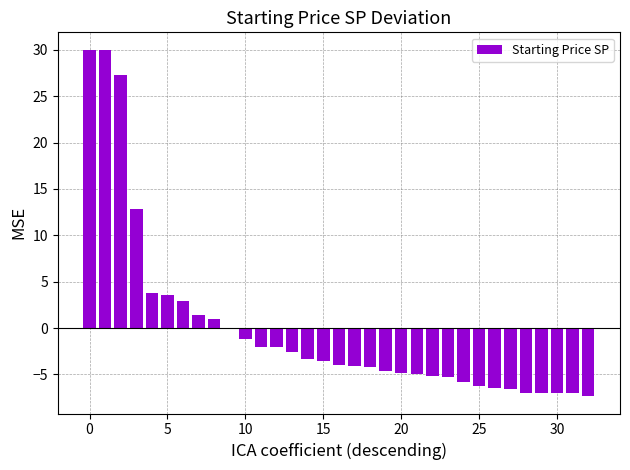

How many categories are shown in the chart?

33